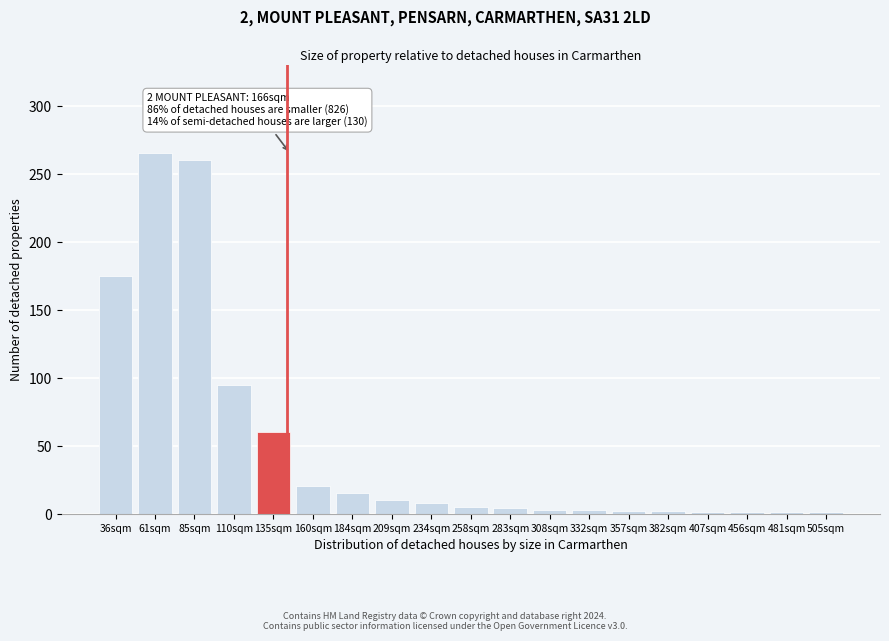

What is the maximum value shown in the chart?

265